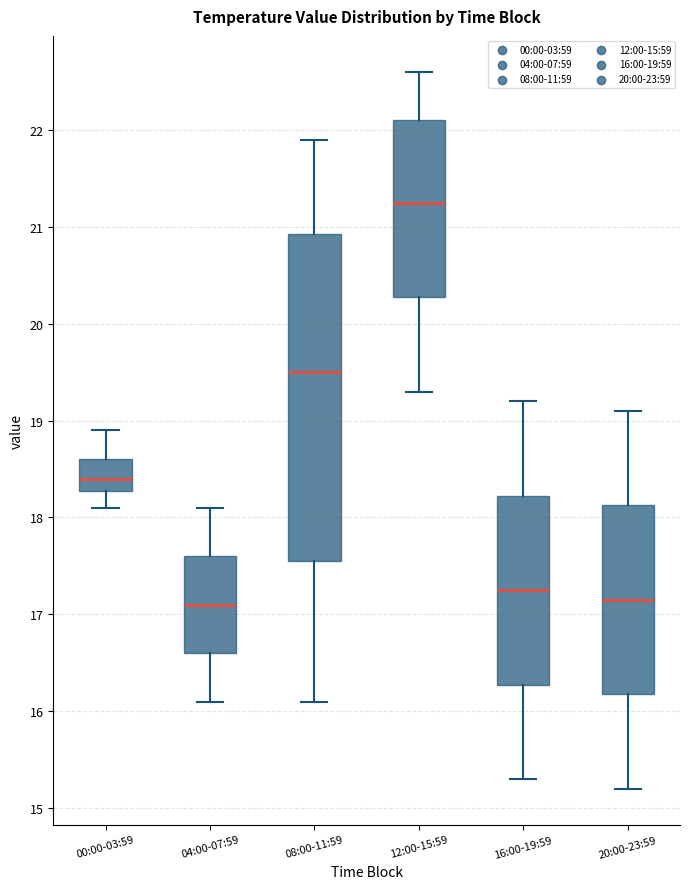

Reading left to right, read every box against the y-axis: the position of its median line, the range the box covers, and the ends of its whiskers. The values are not printed on the chart, so give them approximately, as read against the axis.

00:00-03:59: median 18.4, box 18.3 to 18.6, whiskers 18.1 to 18.9
04:00-07:59: median 17.1, box 16.6 to 17.6, whiskers 16.1 to 18.1
08:00-11:59: median 19.5, box 17.6 to 20.9, whiskers 16.1 to 21.9
12:00-15:59: median 21.3, box 20.3 to 22.1, whiskers 19.3 to 22.6
16:00-19:59: median 17.3, box 16.3 to 18.2, whiskers 15.3 to 19.2
20:00-23:59: median 17.2, box 16.2 to 18.1, whiskers 15.2 to 19.1